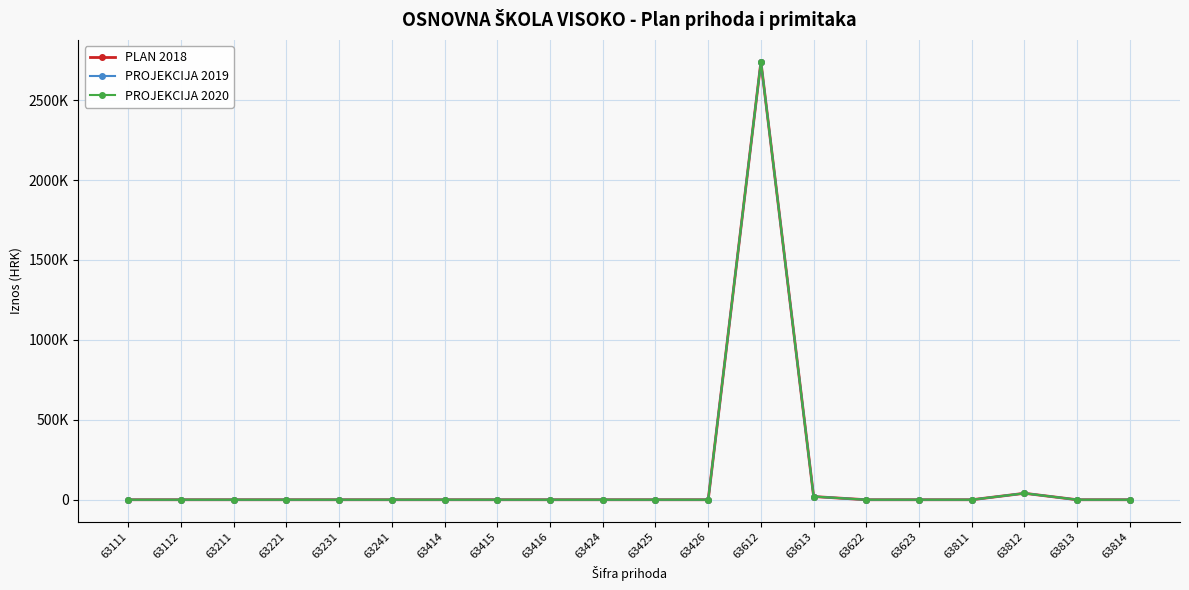

Is this an area chart (filled region under the line)?

No